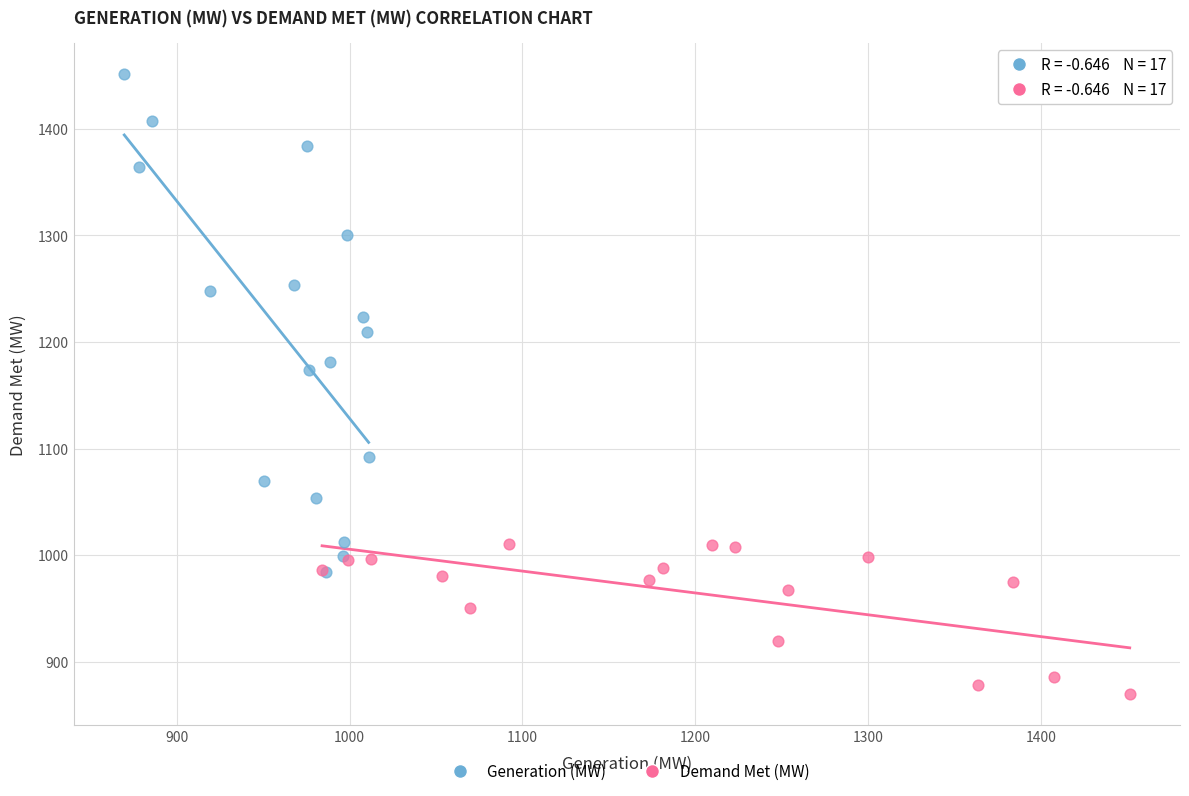

Which series contains the lowest Y value?

Demand Met (MW)